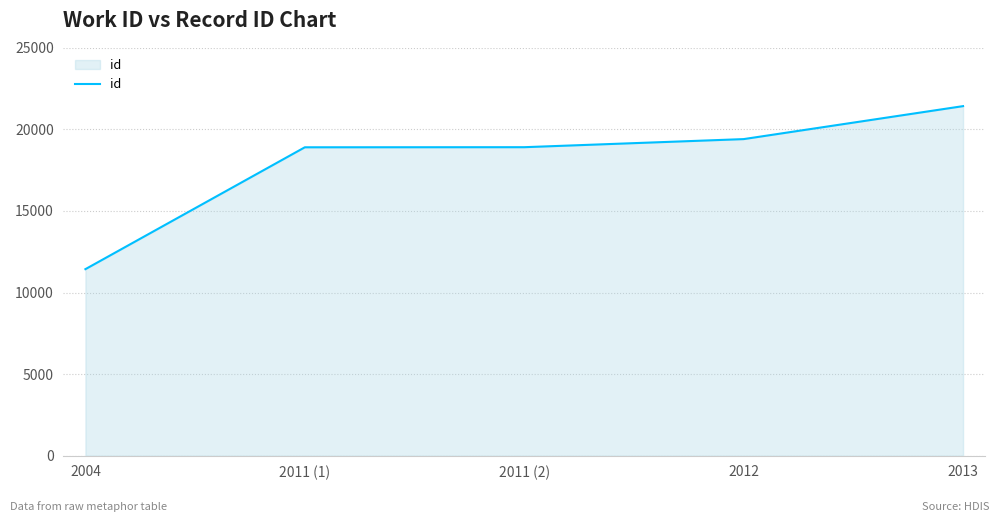

The chart shows a value of 9949 at 2013. True or false?

False